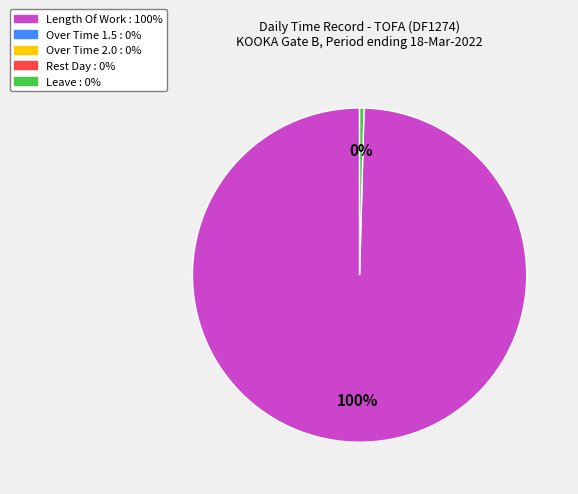

To the nearest percent, what is the average slice percentage?

50%